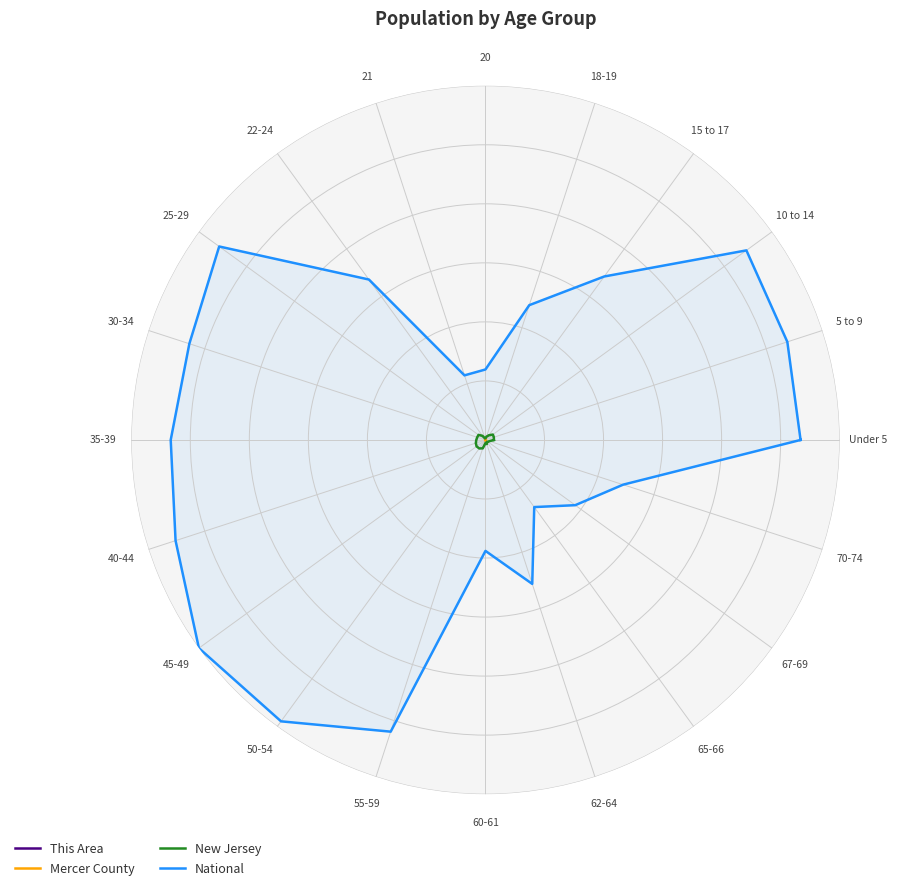

Count the Mercer County values in the range 0 to 1.

21